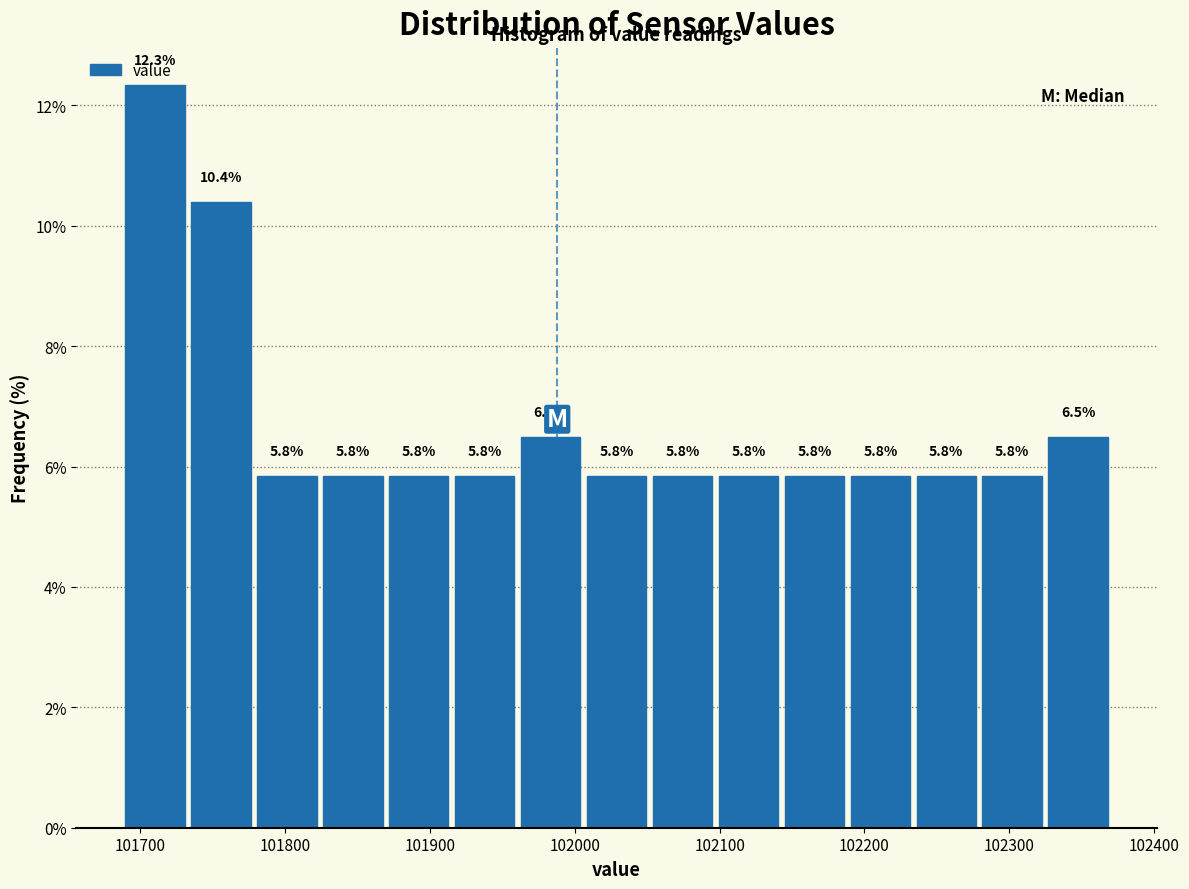

Reading left to right, list every bar in this chart as the range it spans on the x-axis followed by its height. The bar edges are not printed on the chart, so give them approximately, as read against the axis.

101690 to 101730: 12.3
101730 to 101780: 10.4
101780 to 101820: 5.8
101820 to 101870: 5.8
101870 to 101920: 5.8
101920 to 101960: 5.8
101960 to 102010: 6.5
102010 to 102050: 5.8
102050 to 102100: 5.8
102100 to 102140: 5.8
102140 to 102190: 5.8
102190 to 102230: 5.8
102230 to 102280: 5.8
102280 to 102320: 5.8
102320 to 102370: 6.5